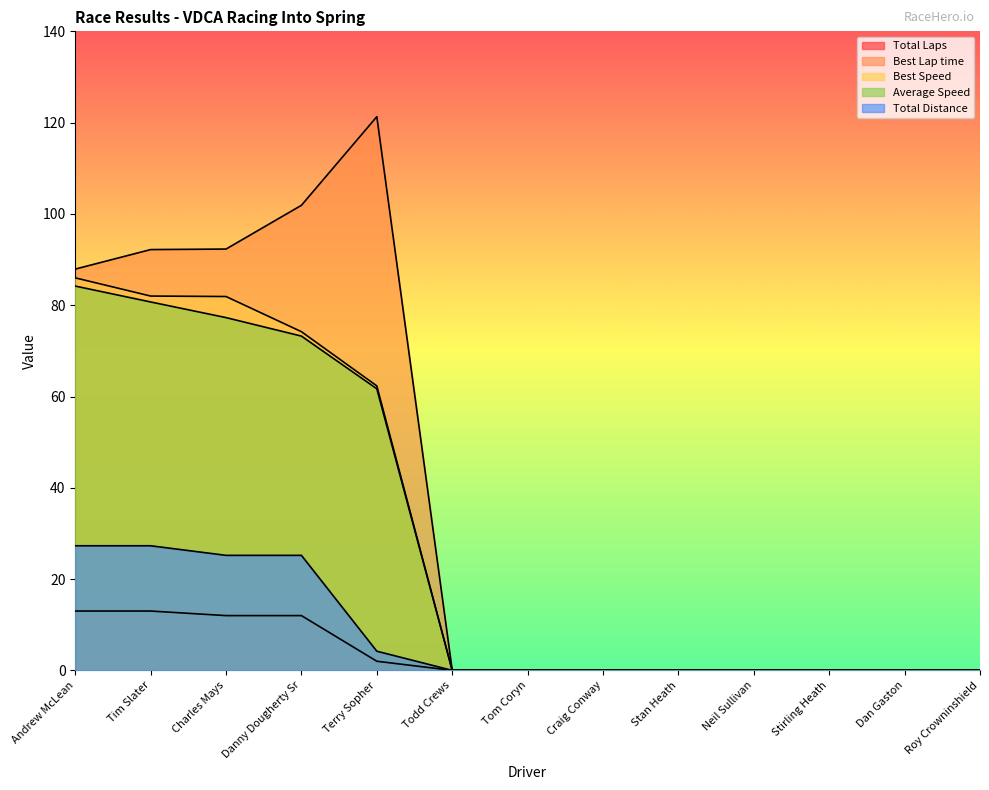

At how many categories does at least one series exceed 30?

5